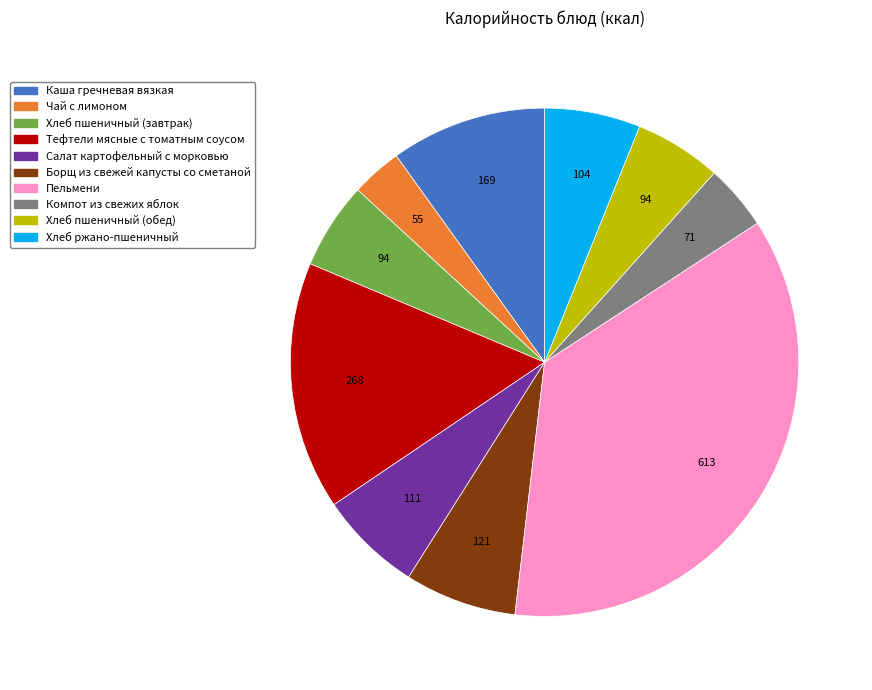

Does Салат картофельный с морковью account for over 50% of the chart?

No